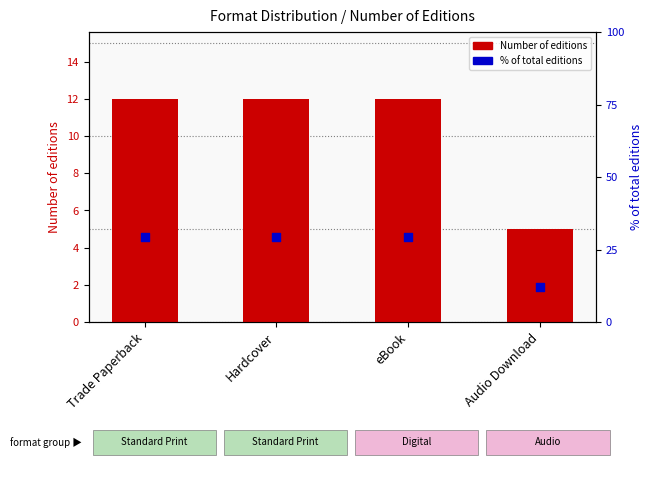

At which category is the sum across all series the highest?

Trade Paperback